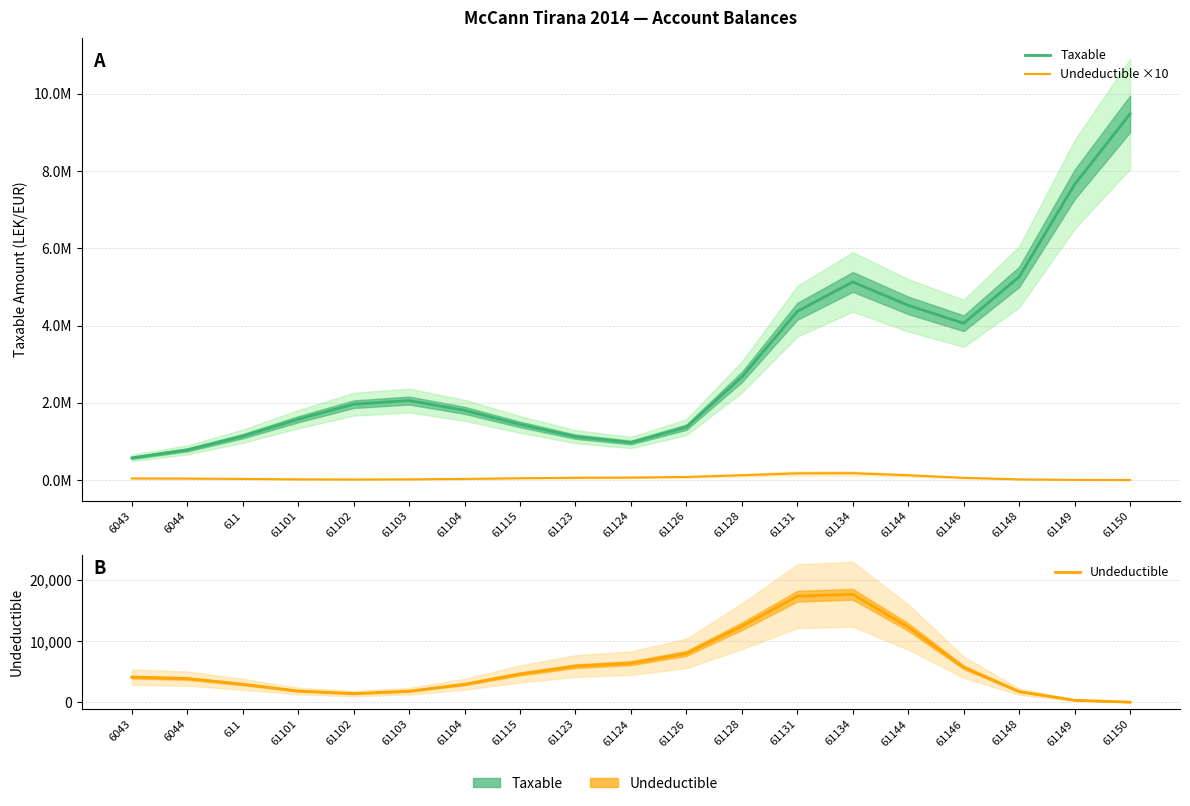

True or false: Undeductible ×10 and Taxable intersect in this chart.

False